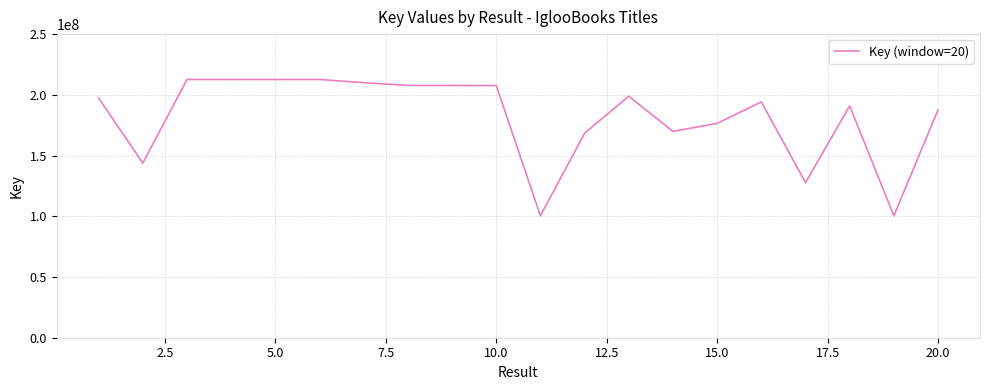

What is the smallest value displayed?

100401938